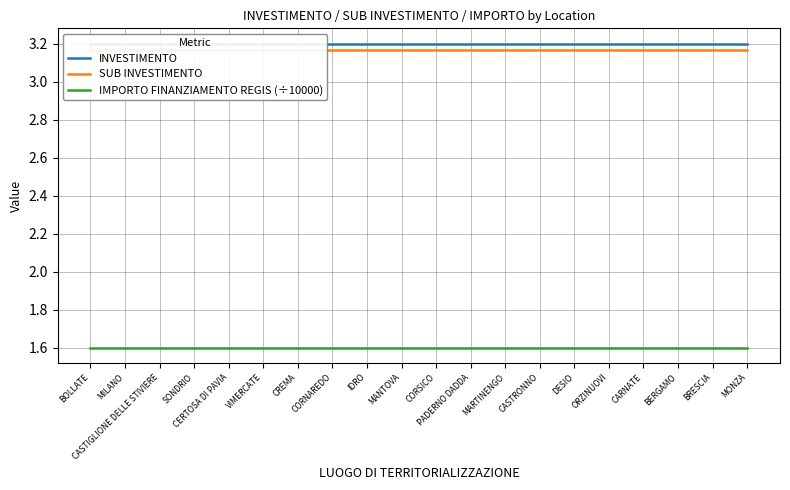

How many lines are shown in the chart?

3